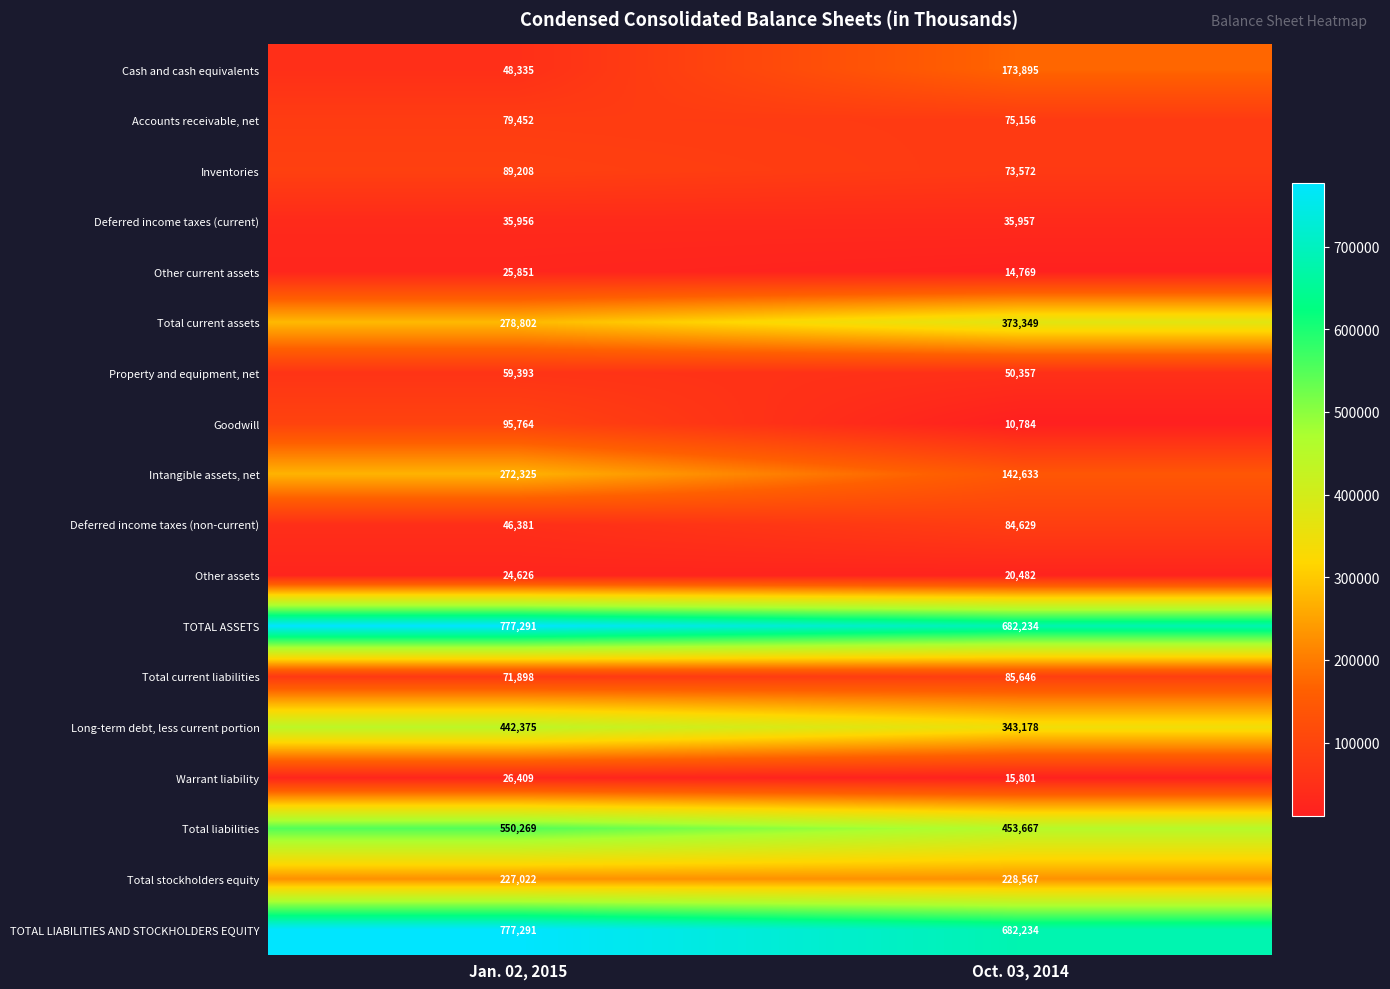

What value does the Warrant liability series have at Jan. 02, 2015, to the nearest 50?

26400